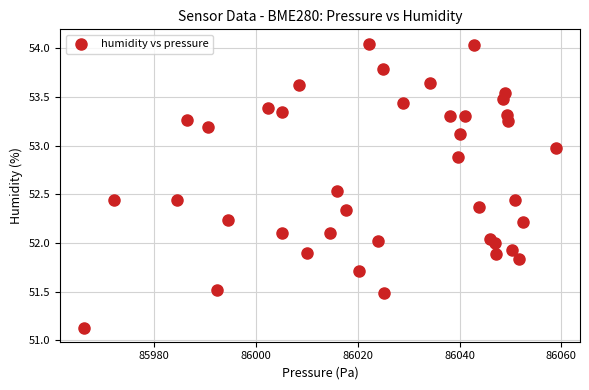

What is the range of X values (max minus min)?

92.8